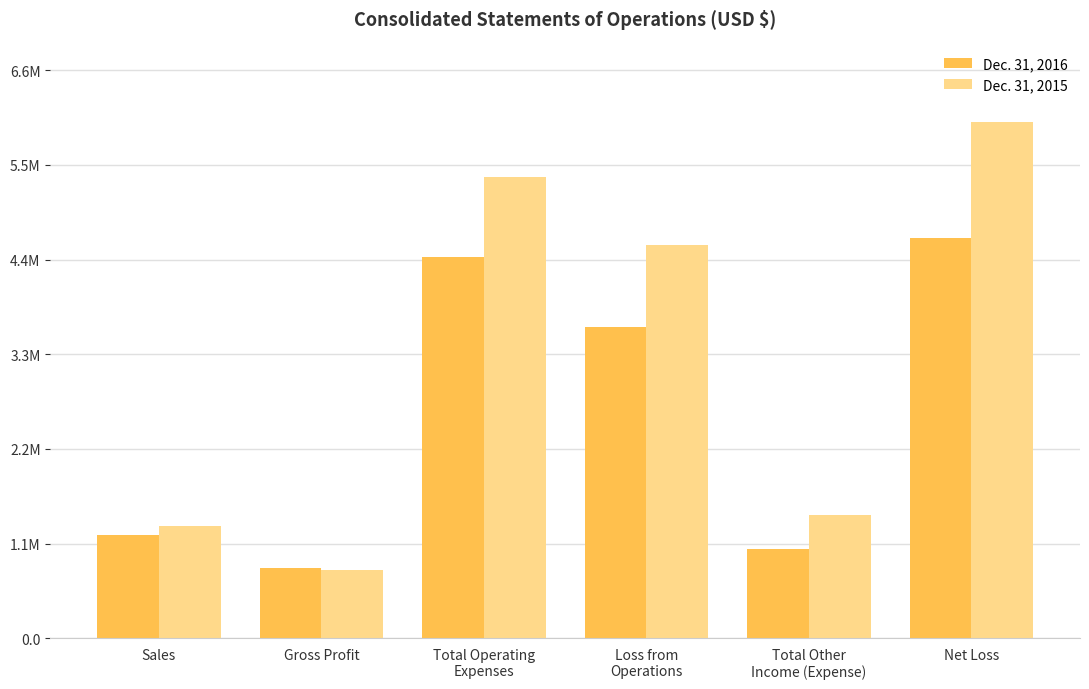

At Gross Profit, list the series in order from largest to smallest.

Dec. 31, 2016, Dec. 31, 2015